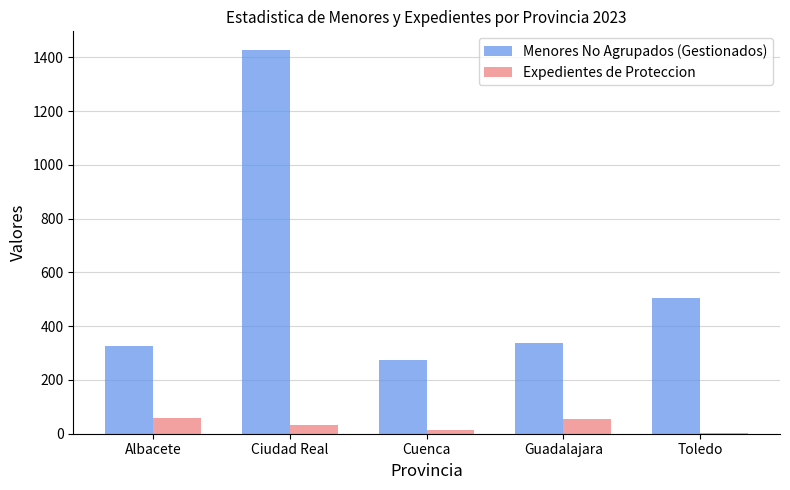

At which label does Menores No Agrupados (Gestionados) reach its peak?

Ciudad Real